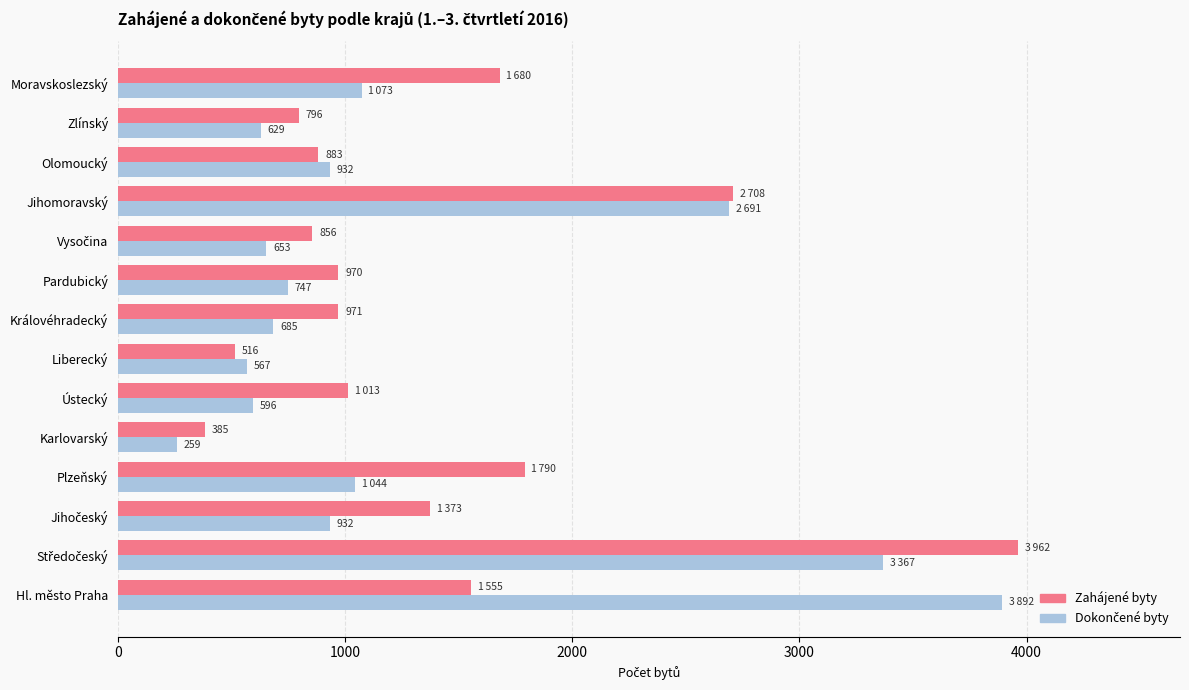

At which category does the chart reach its minimum across all series?

Karlovarský